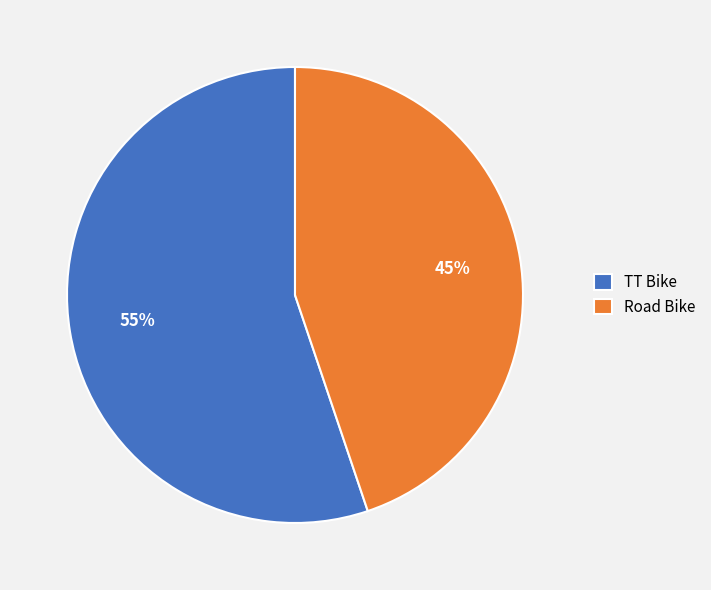

Is the sum of TT Bike and Road Bike greater than half?

Yes